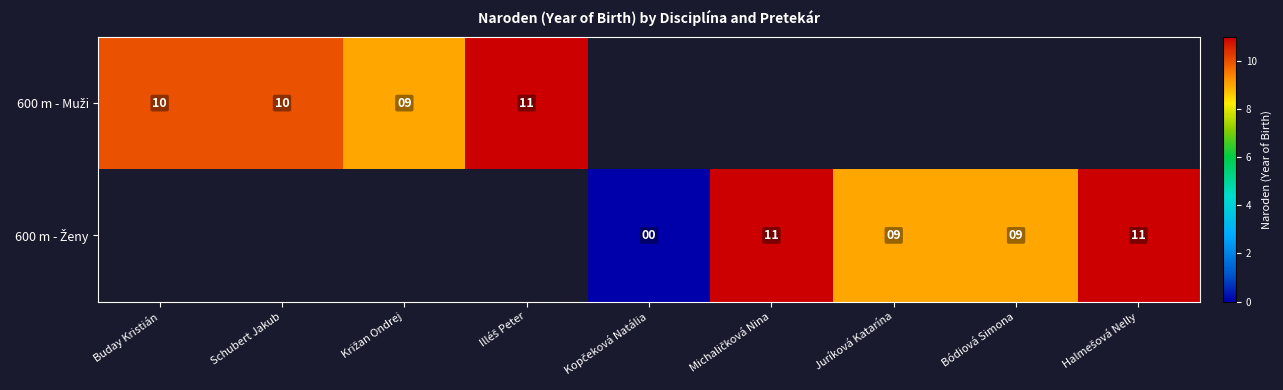

Is the value of 600 m - Ženy at Križan Ondrej greater than the value of 600 m - Muži at Juríková Katarína?

No